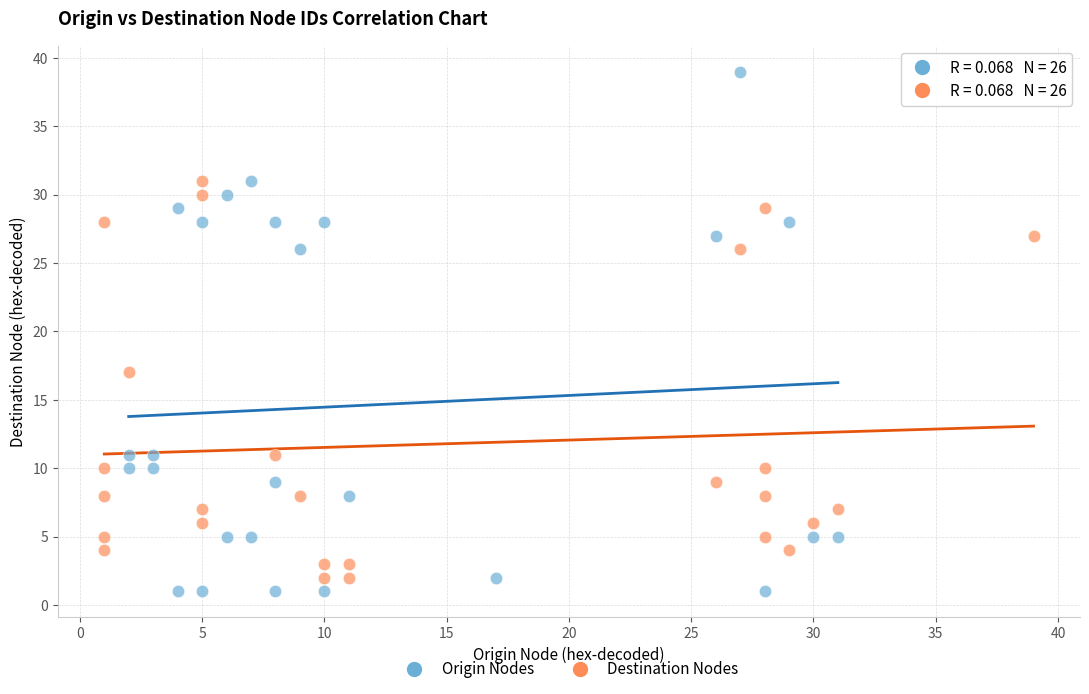

Which series has the largest Y range (max minus min)?

Origin Nodes